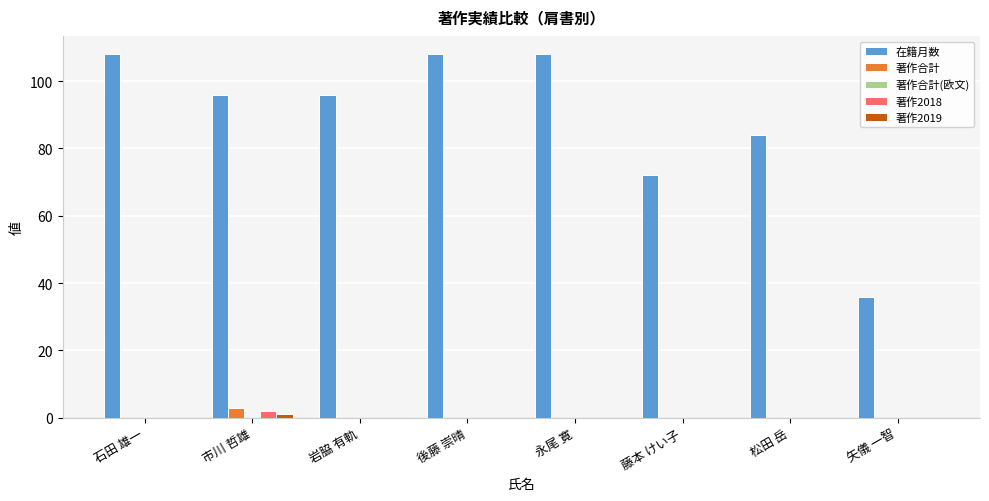

Which series has the largest total across all categories?

在籍月数